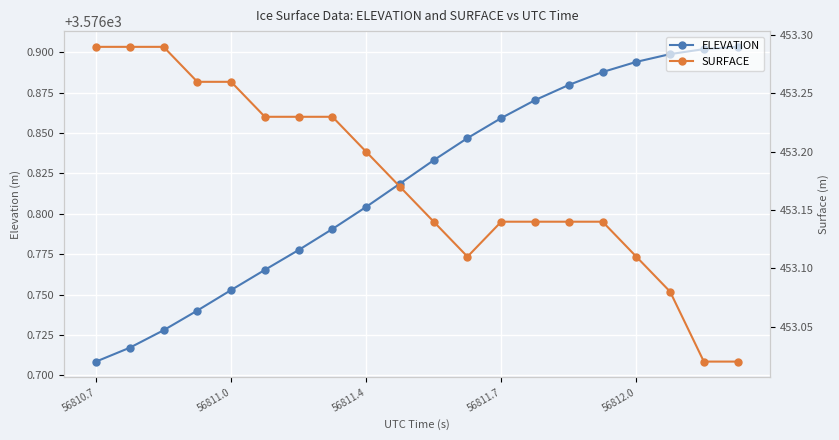

True or false: ELEVATION has a value of 3576.8 at 7.

True